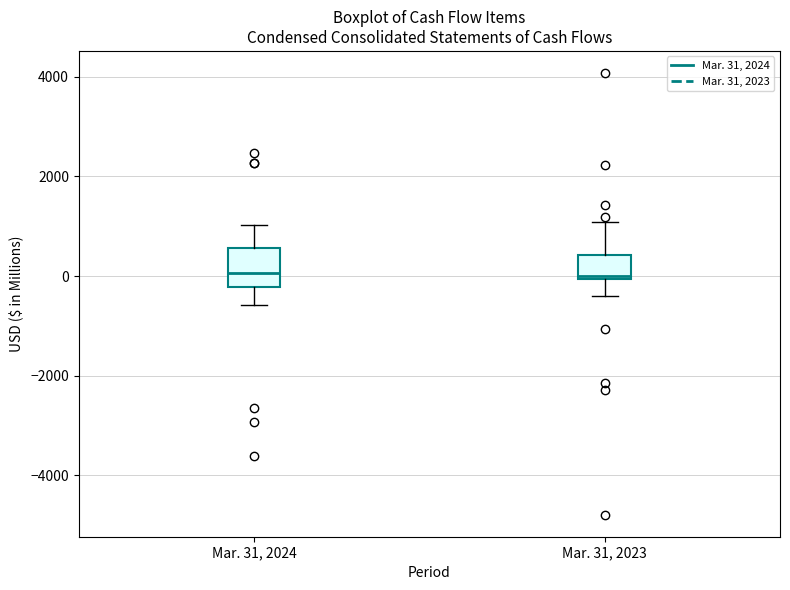

Reading left to right, read every box against the y-axis: the position of its median line, the range the box covers, and the ends of its whiskers. The values are not printed on the chart, so give them approximately, as read against the axis.

Mar. 31, 2024: median 0, box -200 to 600, whiskers -600 to 1000
Mar. 31, 2023: median 0 (just above the box's lower edge), box 0 to 400, whiskers -400 to 1000